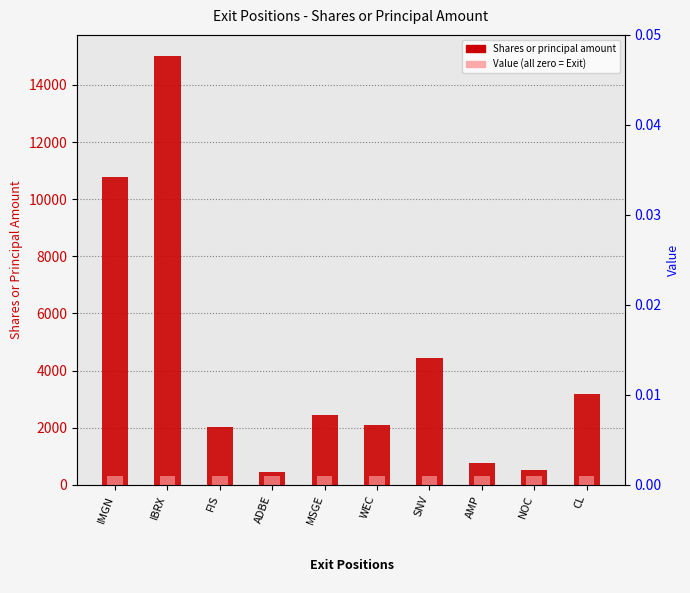

Reading left to right, what are all the values shown in this chart?

Shares or principal amount: IMGN=10773.0	IBRX=15000.0	FIS=2008.0	ADBE=440.0	MSGE=2426.0	WEC=2100.0	SNV=4441.0	AMP=750.0	NOC=533.0	CL=3183.0
Value: IMGN=0.0	IBRX=0.0	FIS=0.0	ADBE=0.0	MSGE=0.0	WEC=0.0	SNV=0.0	AMP=0.0	NOC=0.0	CL=0.0